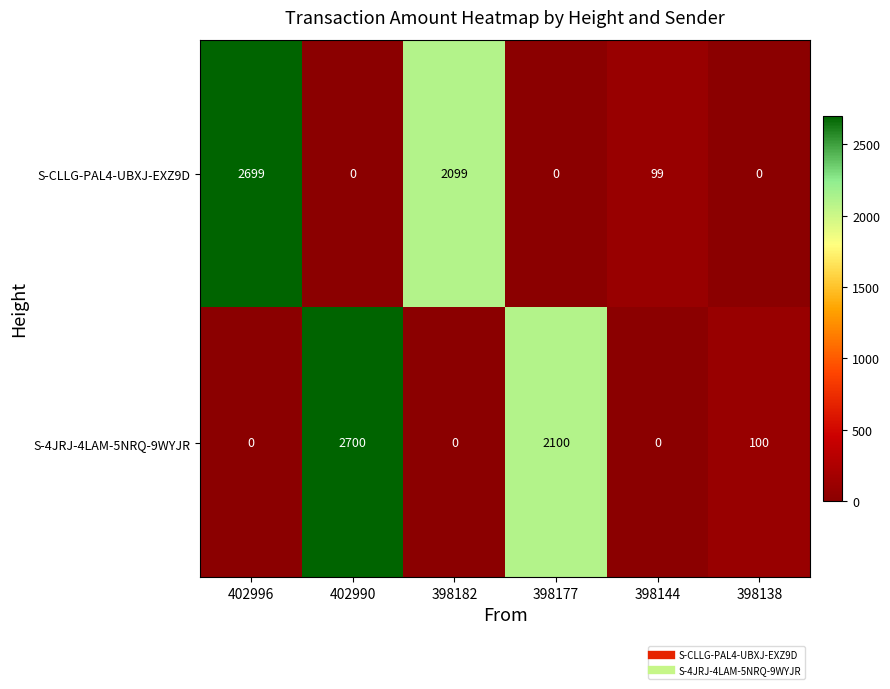

List the series in order of their overall mean, lowest first.

S-CLLG-PAL4-UBXJ-EXZ9D, S-4JRJ-4LAM-5NRQ-9WYJR